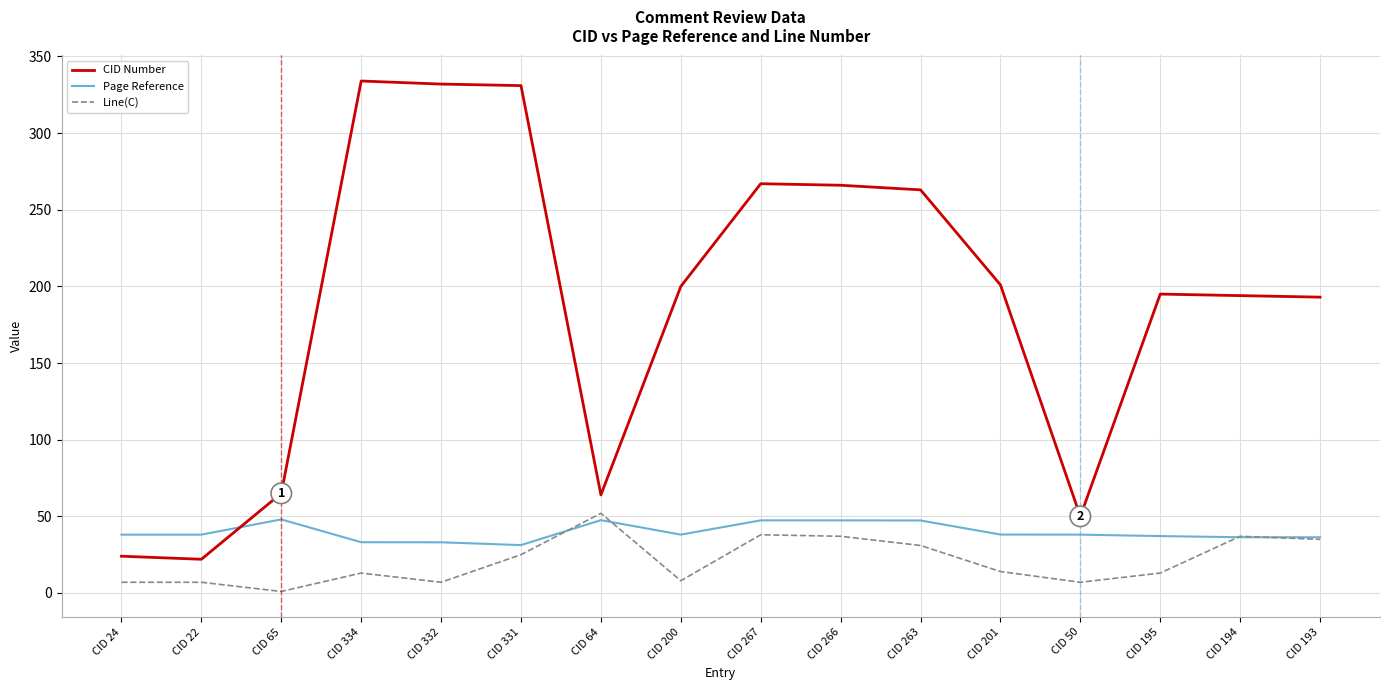

After their last crossing, which series has the higher values: CID Number or Page Reference?

CID Number